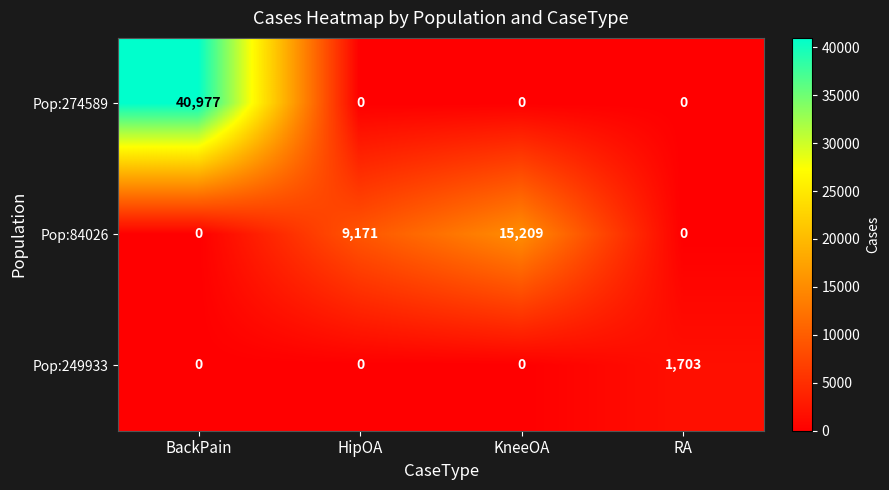

Rank the series by their average value, from highest to lowest.

Pop:274589, Pop:84026, Pop:249933